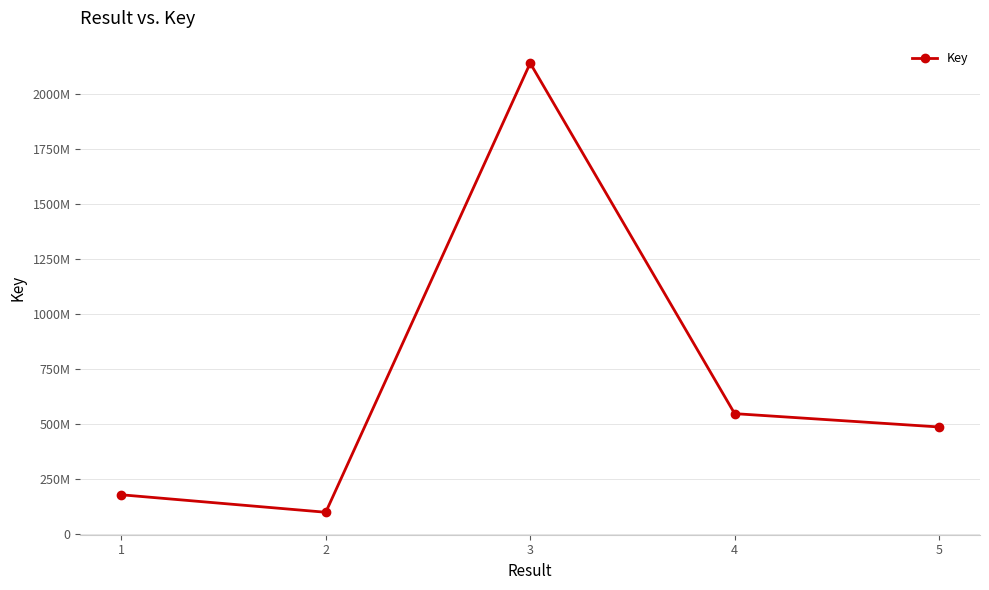

What is the difference between the values at 3 and 2?

2040394762